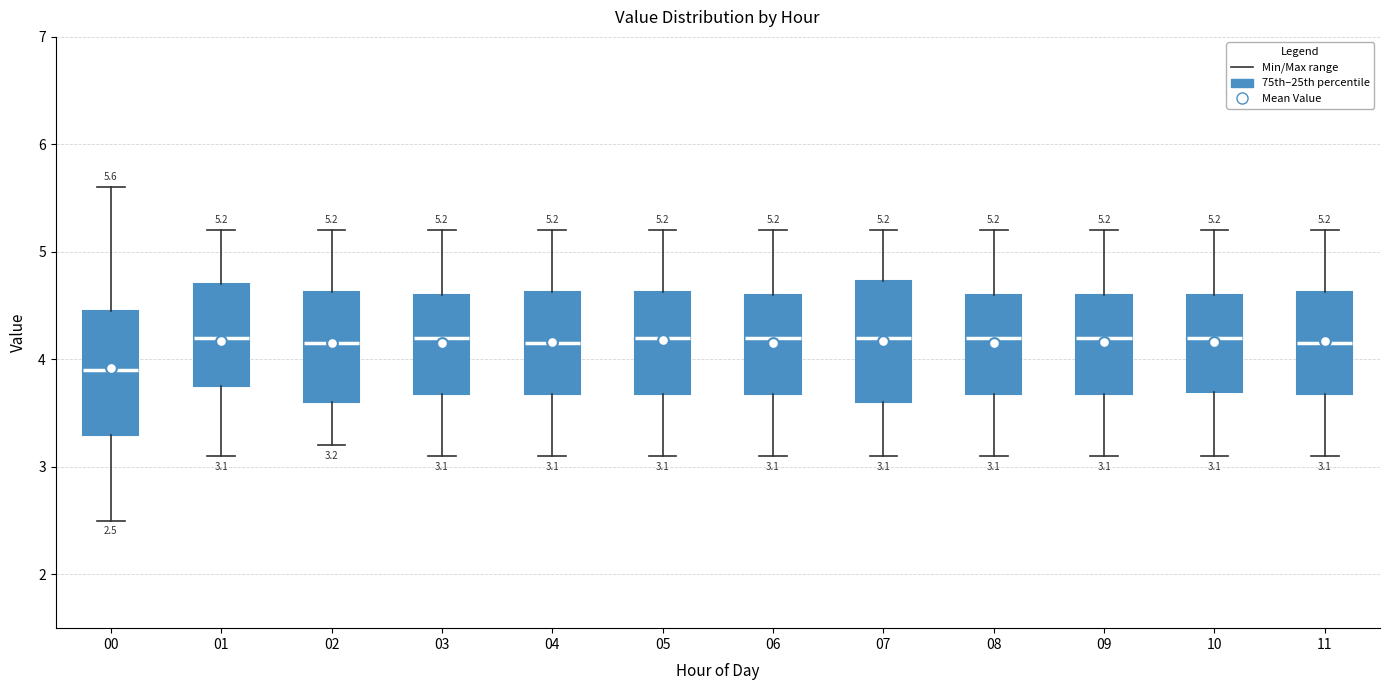

Which box's median line is the lowest?

00